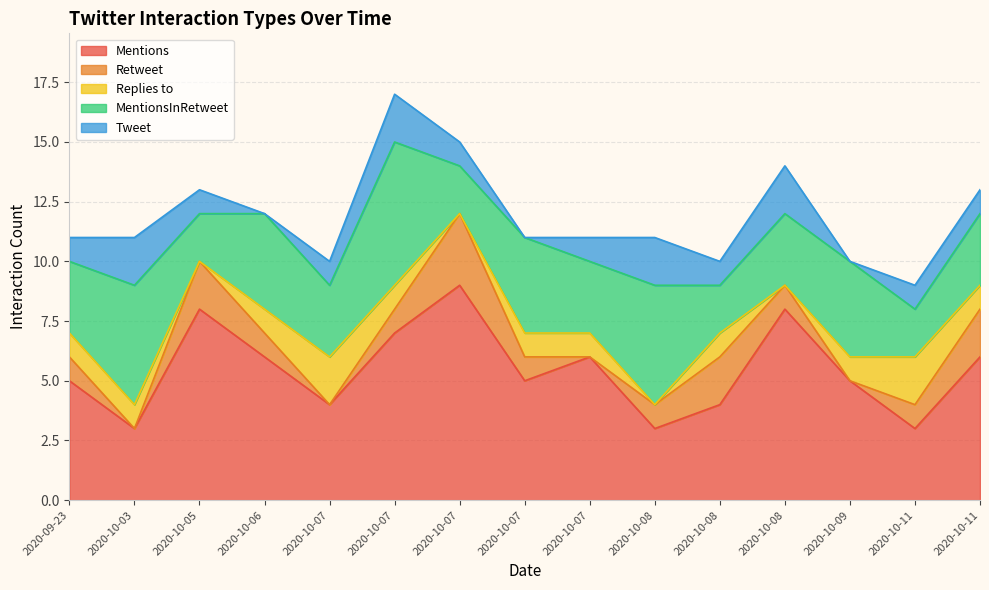

At 2020-10-07, list the series in order from largest to smallest.

Mentions, MentionsInRetweet, Replies to, Tweet, Retweet